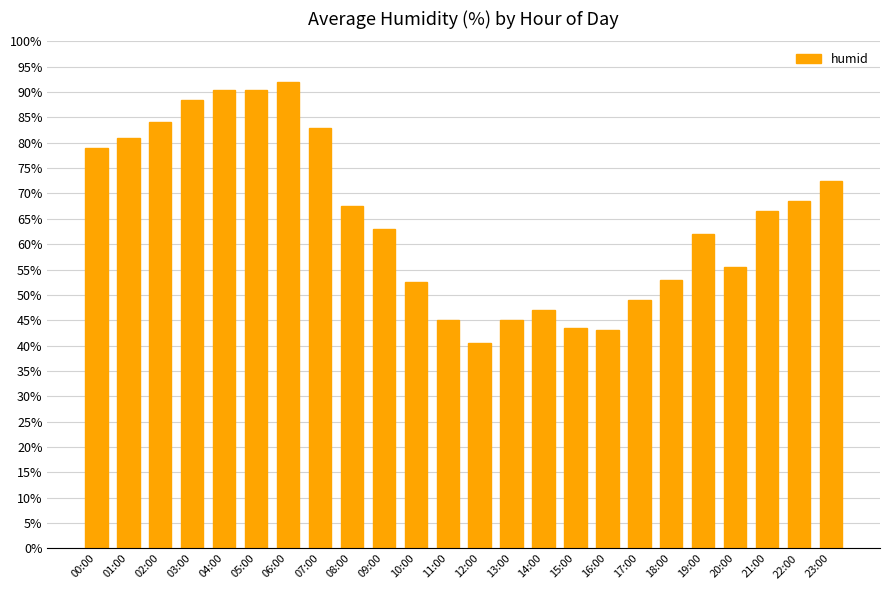

True or false: the data shows 60.2 at 06:00.

False